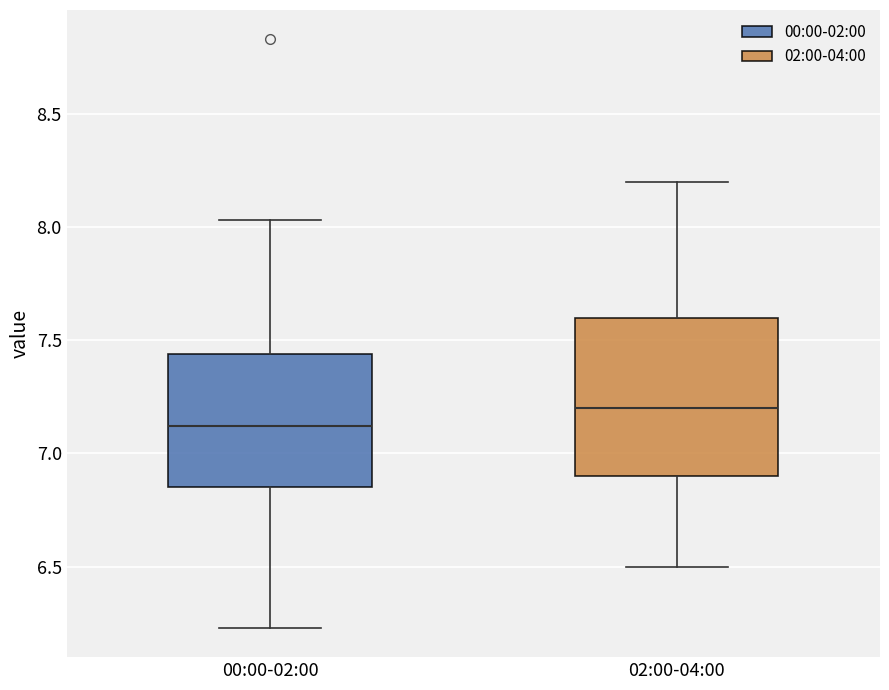

Where does the lower whisker of the box for 02:00-04:00 end on the y-axis? The values are not printed on the chart, so give them approximately, as read against the axis.

6.50